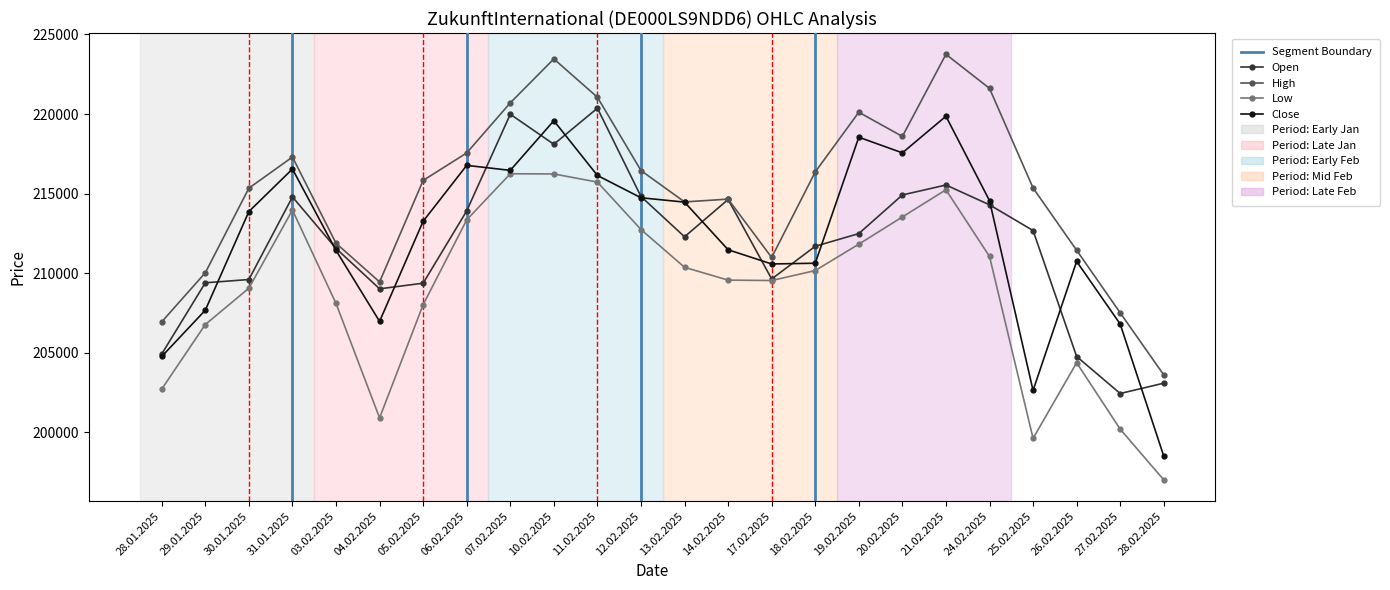

True or false: Low and Close cross at least once.

False